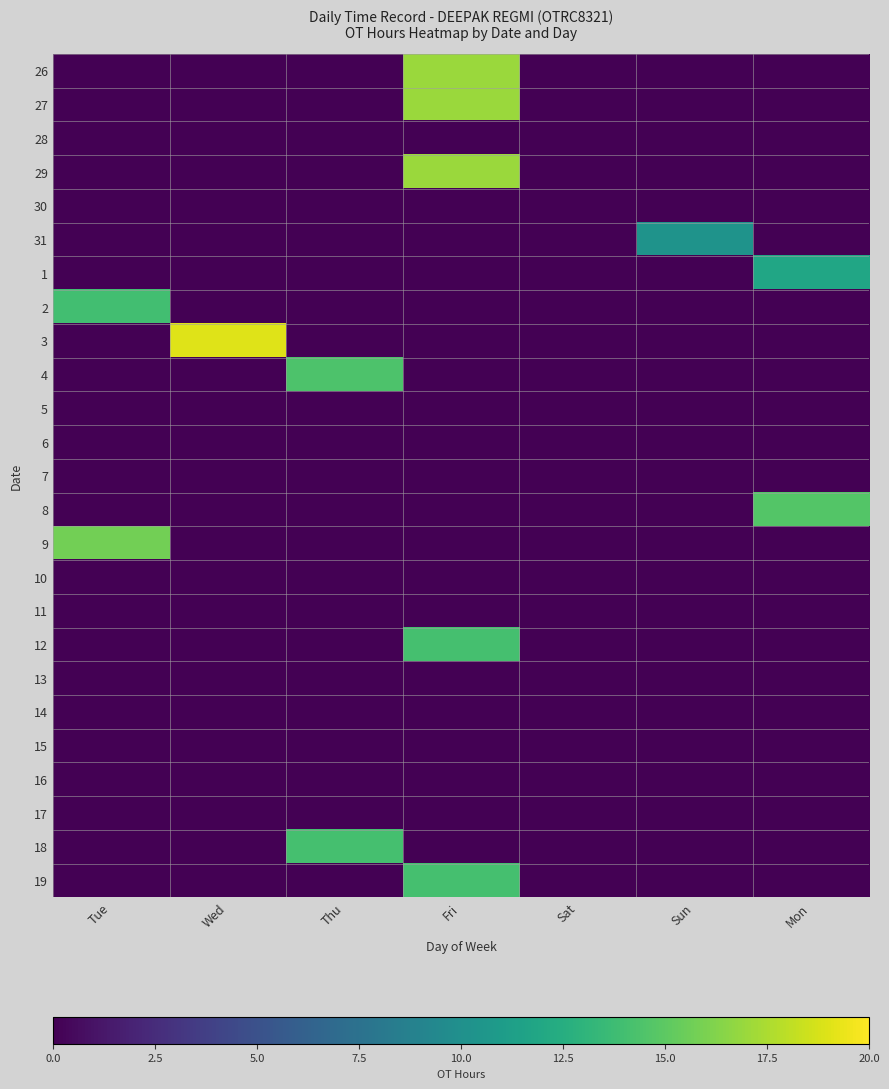

At which category is the sum across all series the highest?

Fri